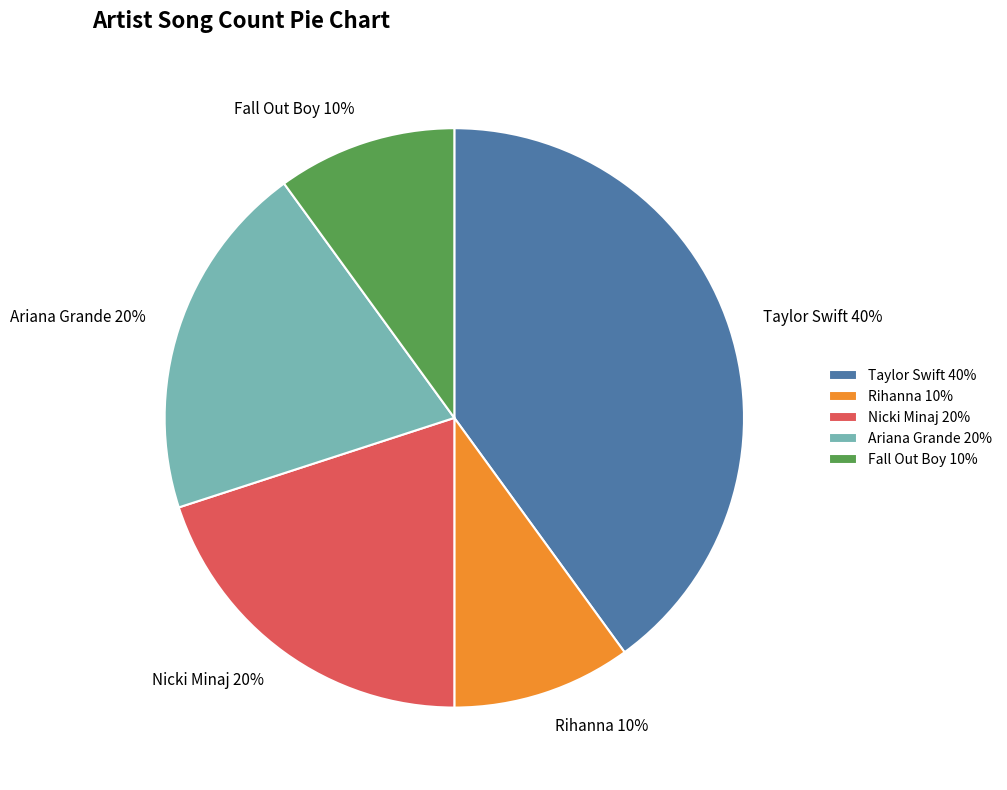

To the nearest percent, what percentage of the pie is Taylor Swift?

40%